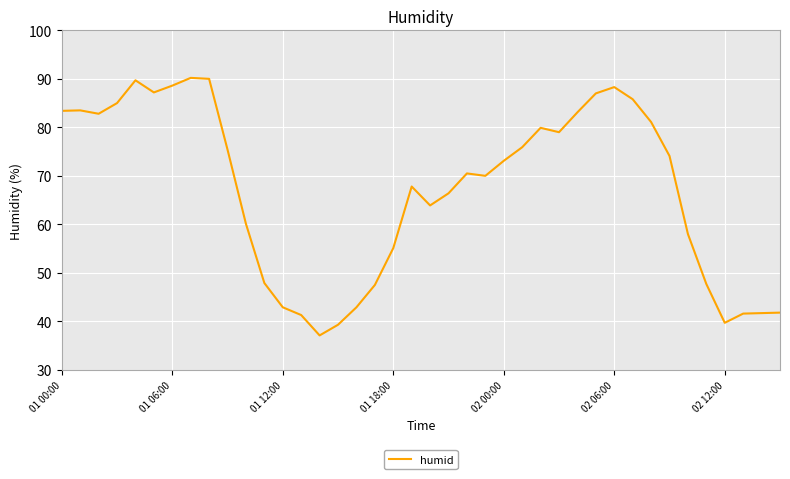

What is the average value?

67.2